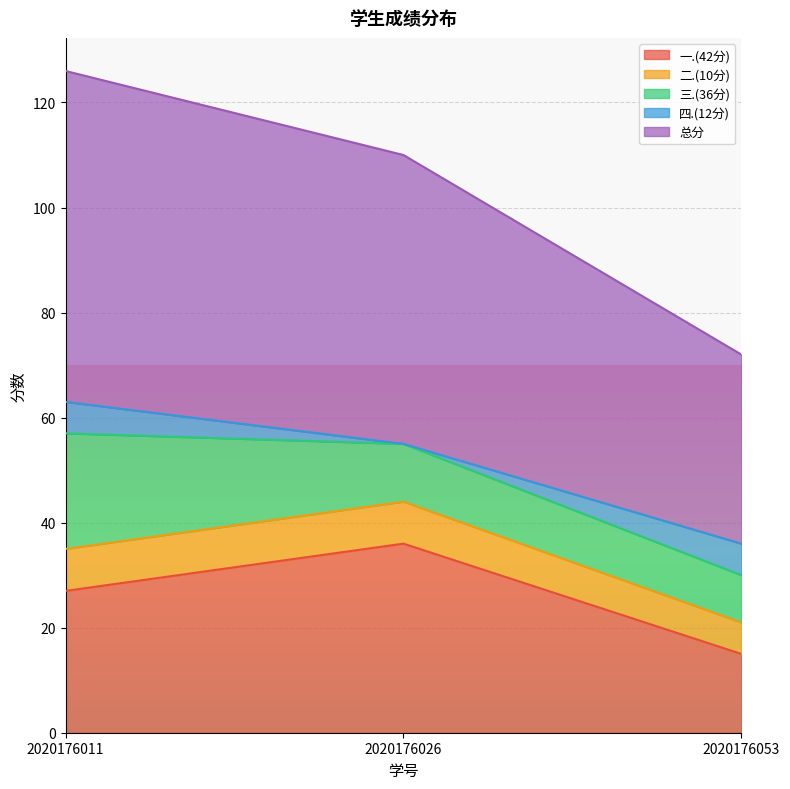

Rank the categories by 一.(42分) value from lowest to highest.

2020176053, 2020176011, 2020176026